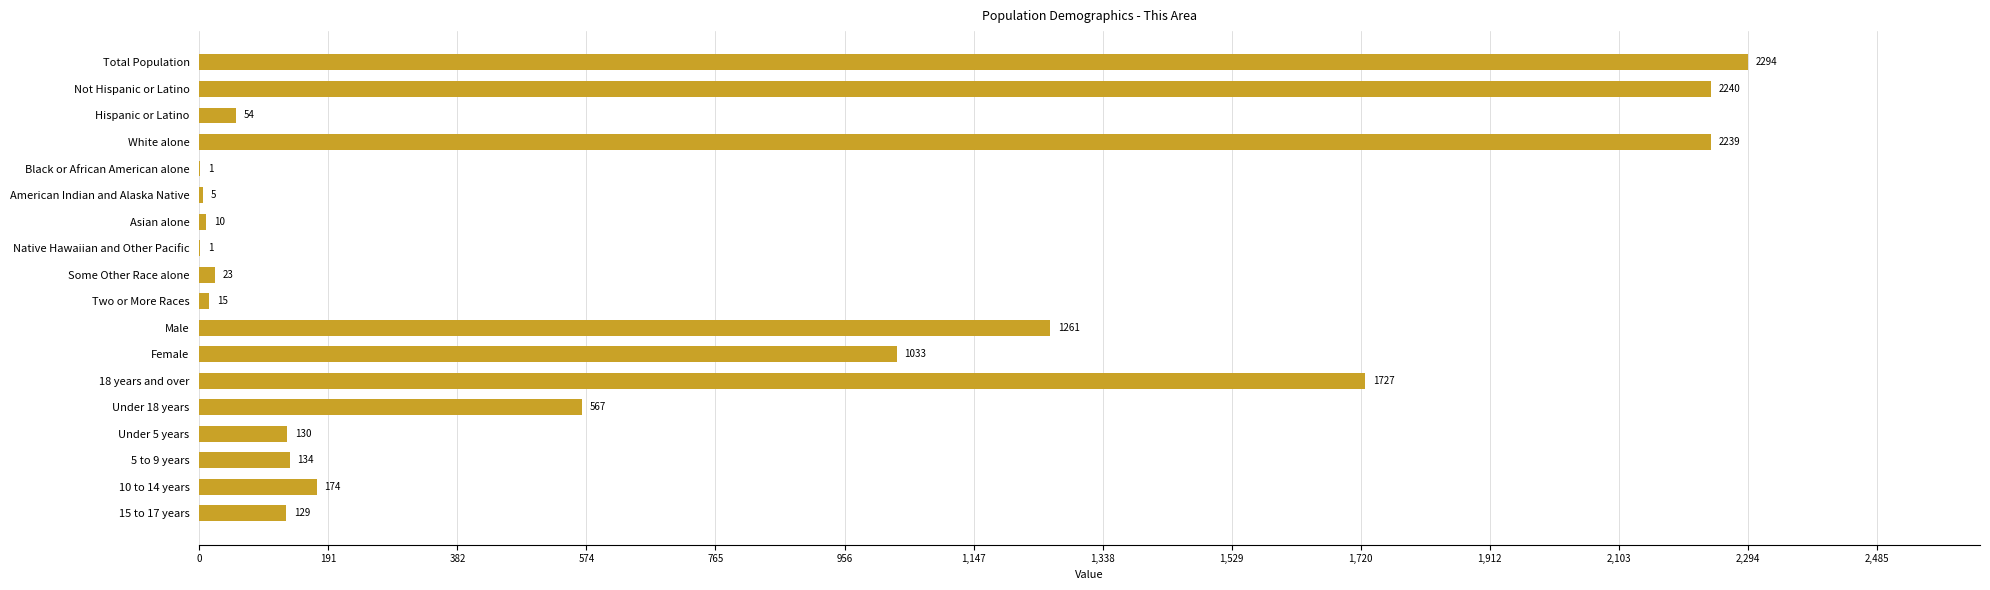

What is the change in value from Black or African American alone to 5 to 9 years?

+133